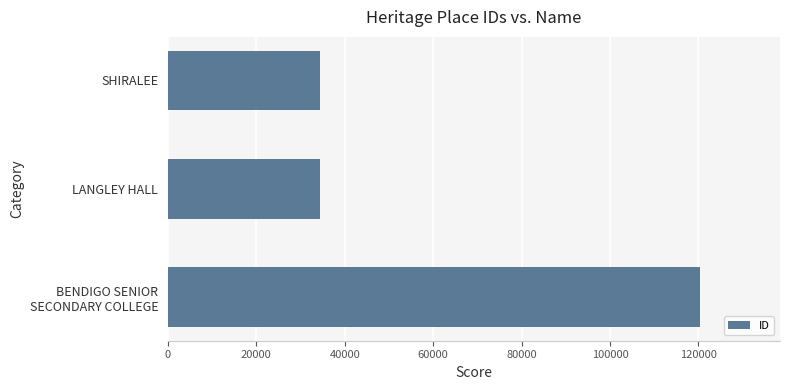

At which label is the value closest to 77358?

SHIRALEE